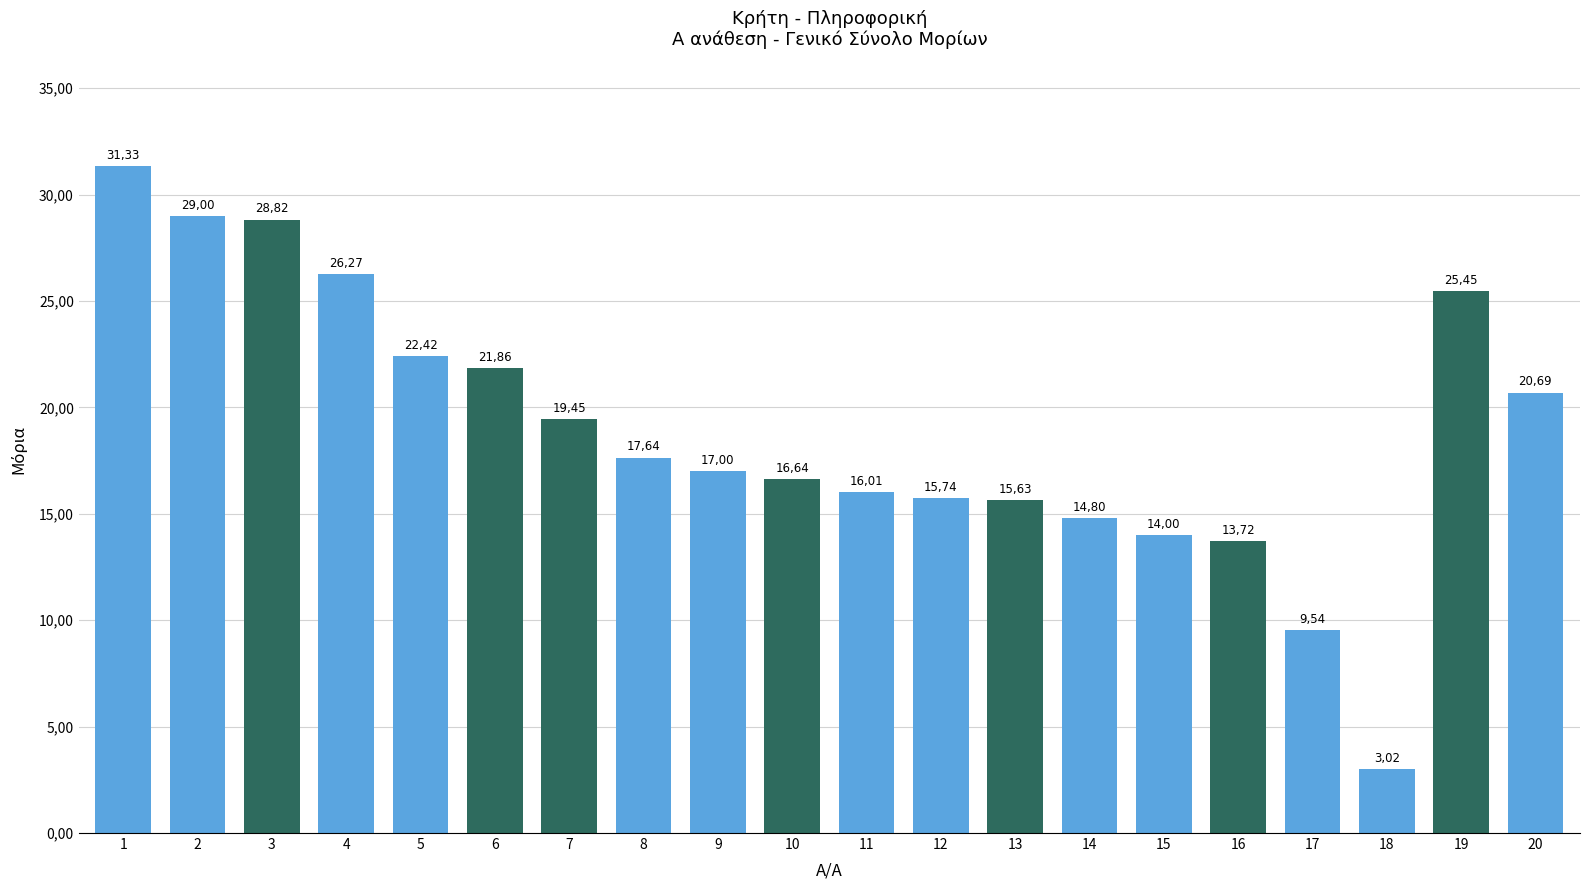

Are the bars horizontal?

No